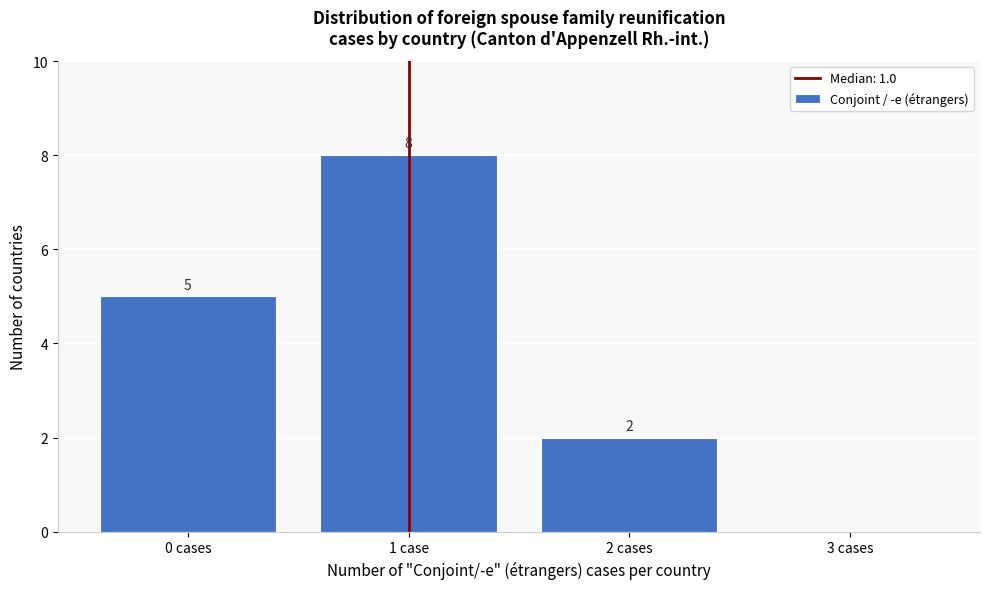

Reading left to right, list all the values displayed in this chart.

0 cases=5	1 case=8	2 cases=2	3 cases=0